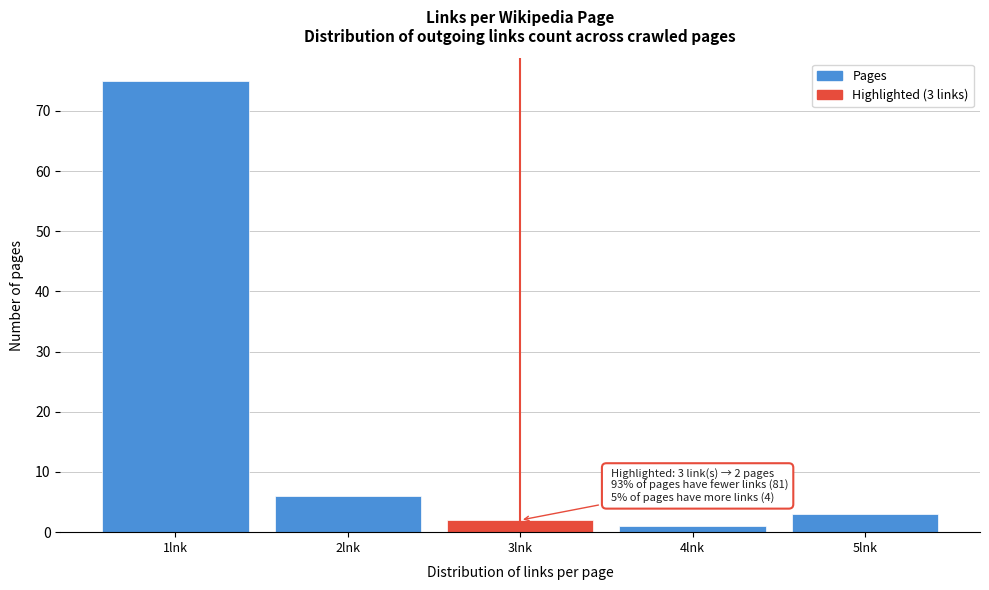

Over which range of the x-axis is the bar tallest?

0.5 to 1.5